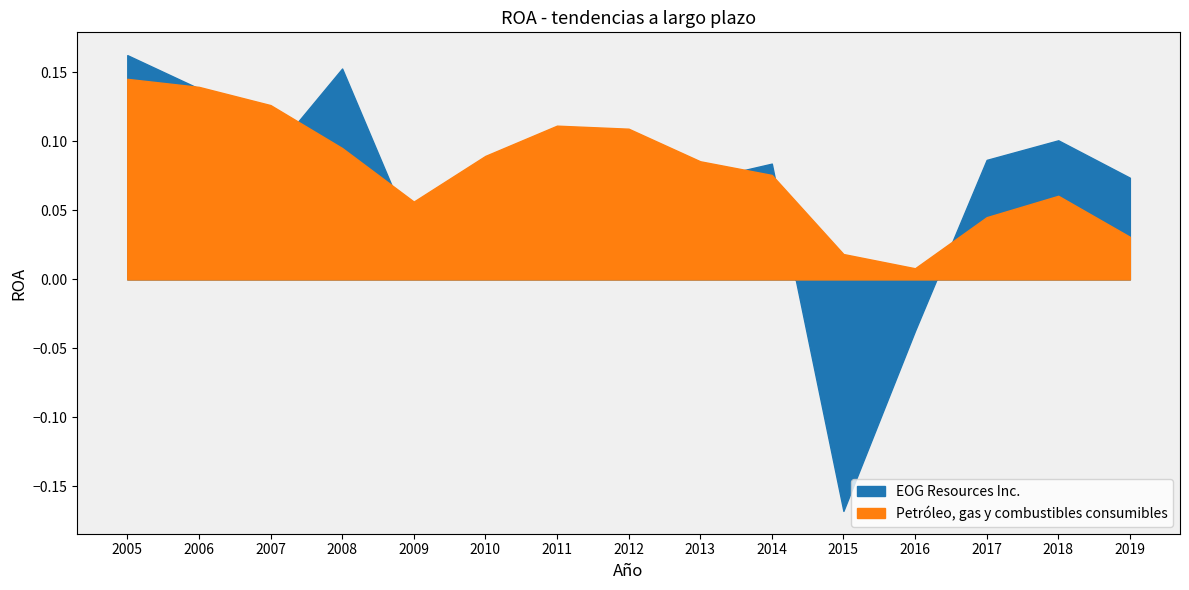

Where is the first local maximum for EOG Resources Inc.?

2008